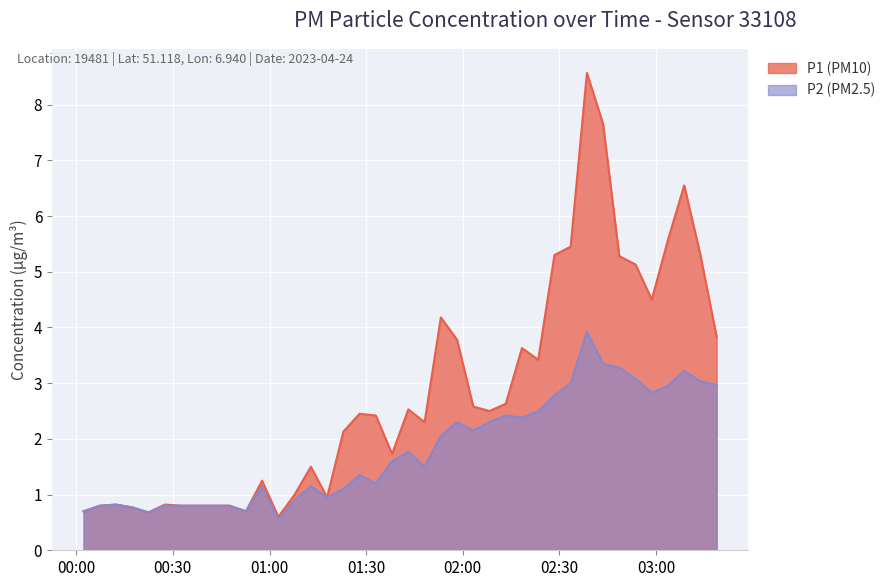

Reading left to right, extract all data points from this chart.

P1: 0.7	0.8	0.8	0.8	0.7	0.8	0.8	0.8	0.8	0.8	0.7	1.2	0.6	1.0	1.5	0.9	2.1	2.5	2.4	1.7	2.5	2.3	4.2	3.8	2.6	2.5	2.6	3.6	3.4	5.3	5.5	8.6	7.7	5.3	5.1	4.5	5.6	6.5	5.3	3.8
P2: 0.7	0.8	0.8	0.8	0.7	0.8	0.8	0.8	0.8	0.8	0.7	1.1	0.6	0.9	1.1	0.9	1.1	1.4	1.2	1.6	1.8	1.5	2.0	2.3	2.1	2.3	2.4	2.4	2.5	2.8	3.0	3.9	3.4	3.3	3.1	2.8	3.0	3.2	3.0	3.0